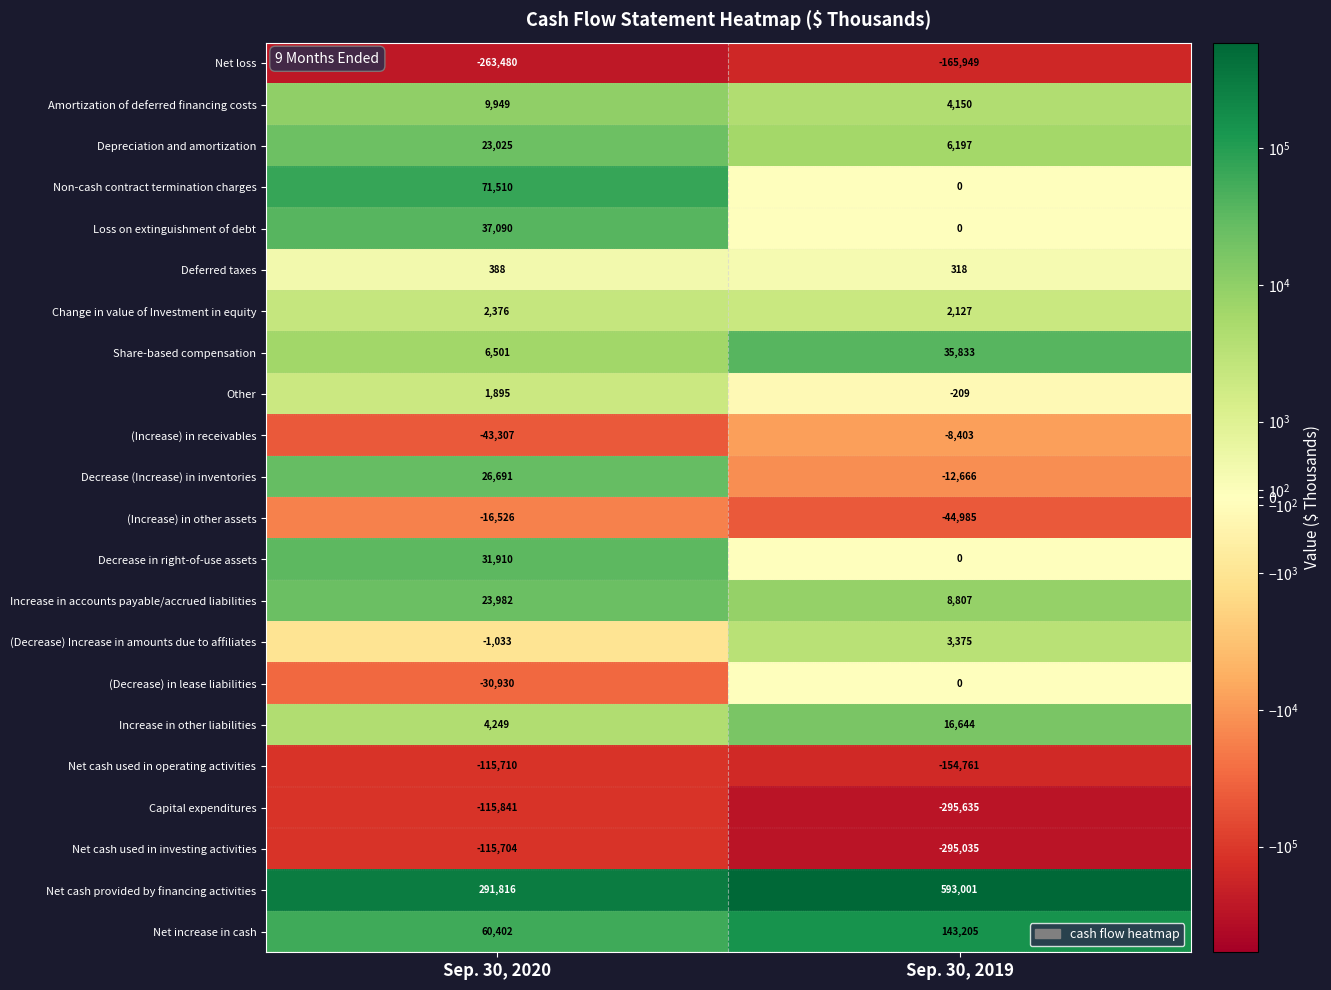

Which series changed the most between Sep. 30, 2020 and Sep. 30, 2019?

Net cash provided by financing activities